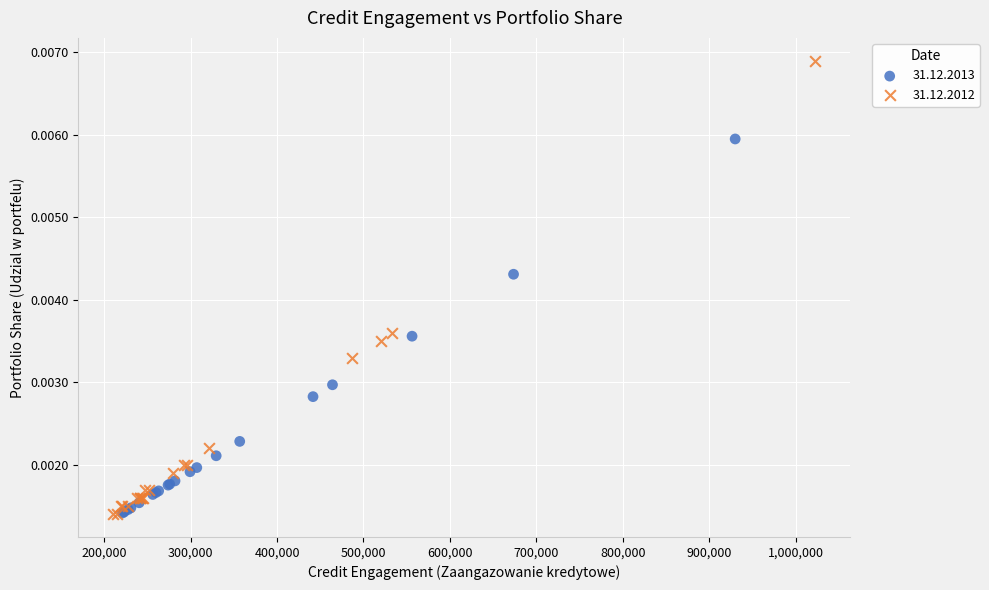

Which series contains the highest Y value?

31.12.2012